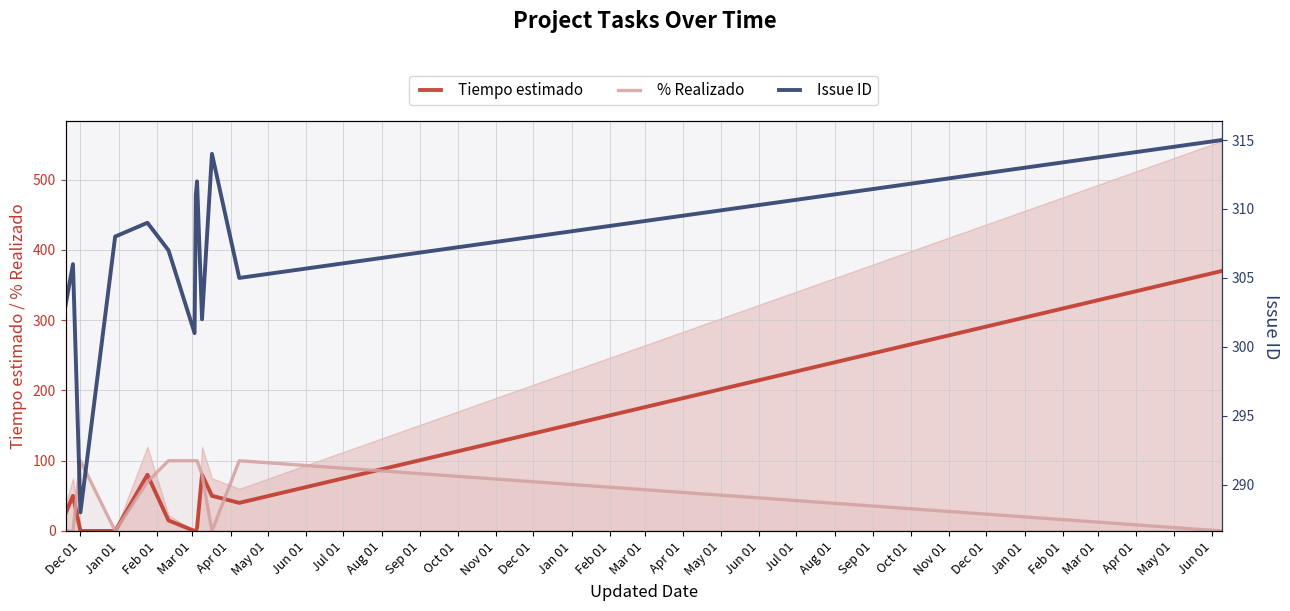

At how many categories does at least one series exceed 279?

13